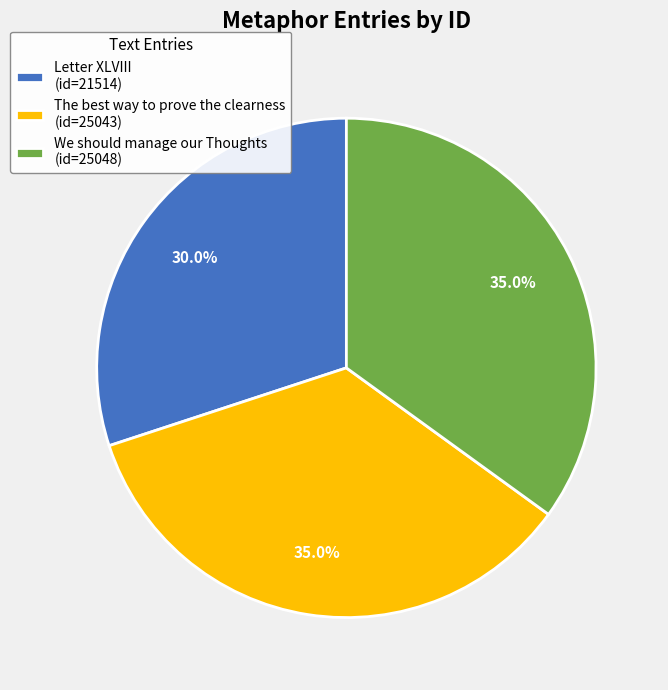

Does Letter XLVIII account for over 50% of the chart?

No